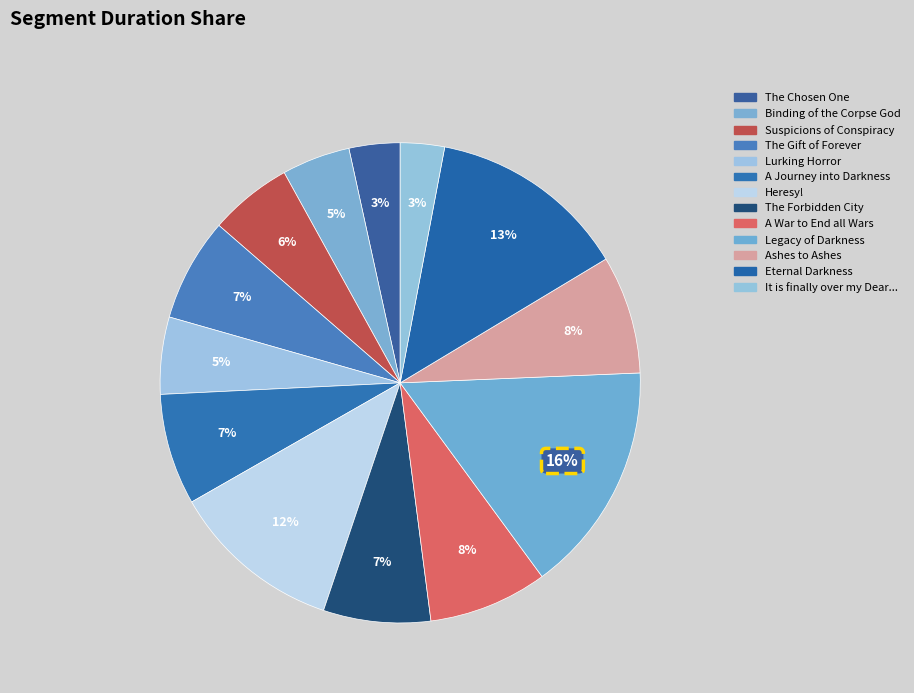

How many slices are in this pie chart?

13